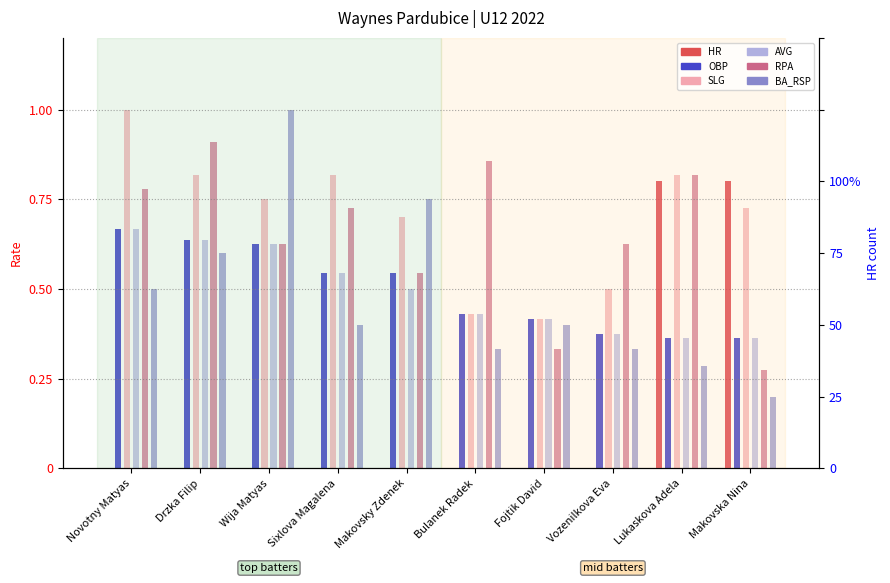

Reading right to left, extract all data points from this chart.

OBP: 0.4	0.4	0.4	0.4	0.4	0.5	0.5	0.6	0.6	0.7
SLG: 0.7	0.8	0.5	0.4	0.4	0.7	0.8	0.8	0.8	1.0
AVG: 0.4	0.4	0.4	0.4	0.4	0.5	0.5	0.6	0.6	0.7
RPA: 0.3	0.8	0.6	0.3	0.9	0.5	0.7	0.6	0.9	0.8
BA_RSP: 0.2	0.3	0.3	0.4	0.3	0.8	0.4	1.0	0.6	0.5
HR: 1.0	1.0	0.0	0.0	0.0	0.0	0.0	0.0	0.0	0.0